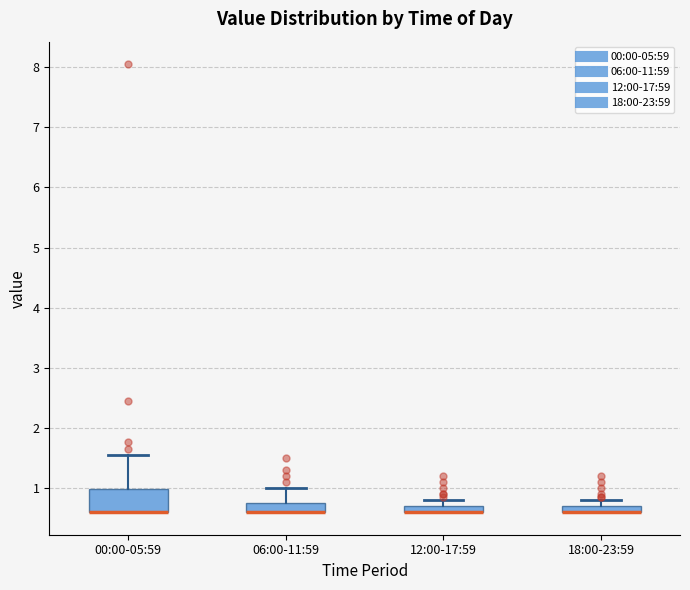

Which box is the tallest, from its lower edge to its upper edge?

00:00-05:59